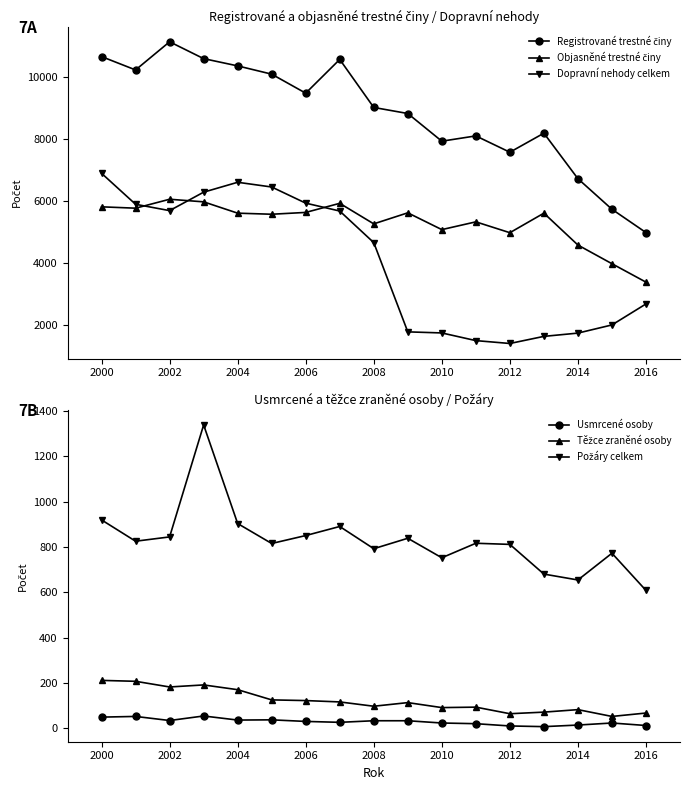

What is the difference between the maximum and minimum values in the Požáry celkem series?

730